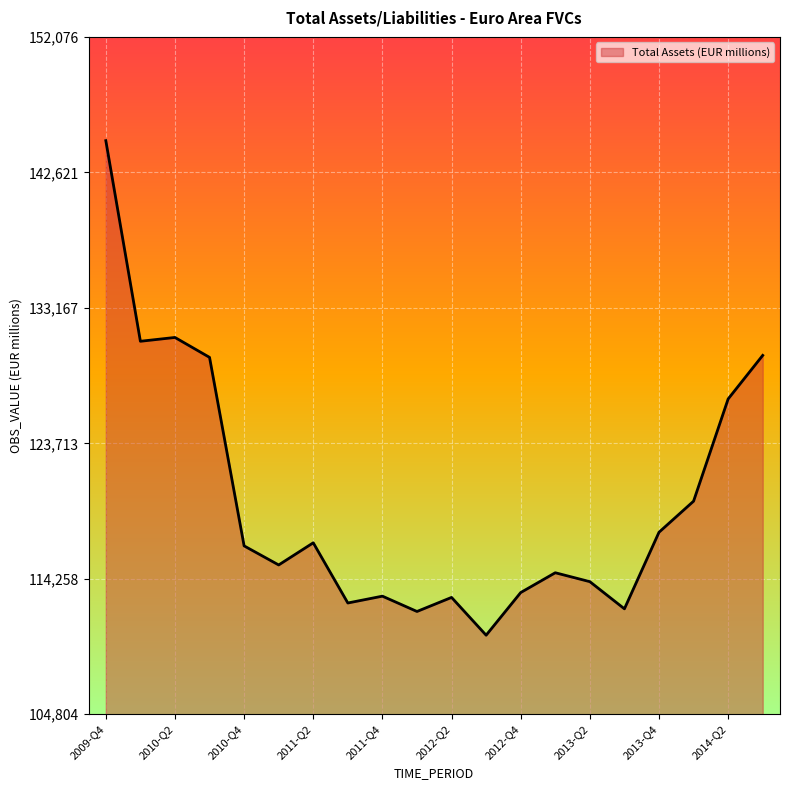

Does the chart display data point markers on the line(s)?

No